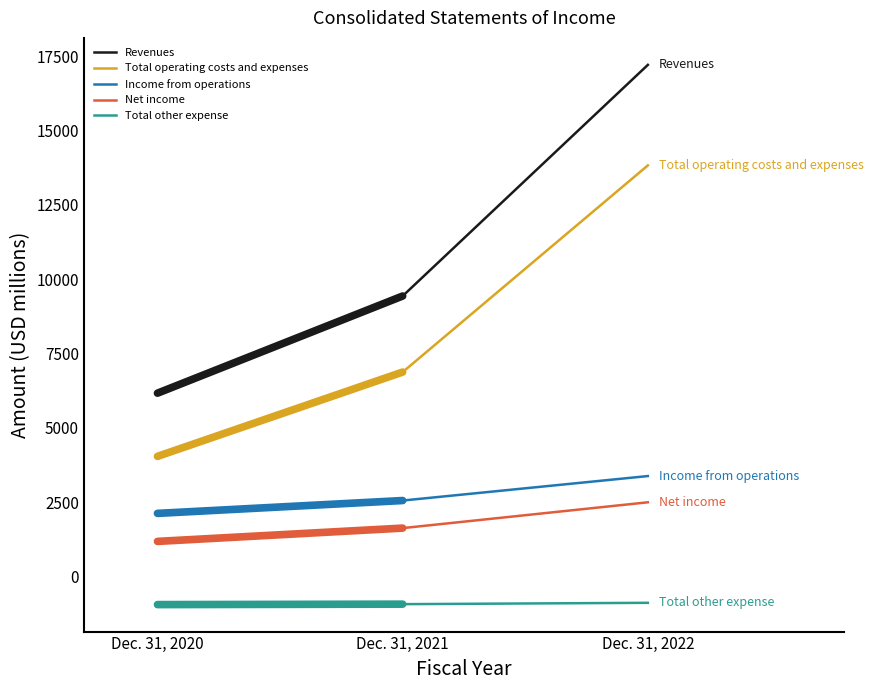

Is the value of Income from operations at Dec. 31, 2022 greater than the value of Revenues at Dec. 31, 2021?

No